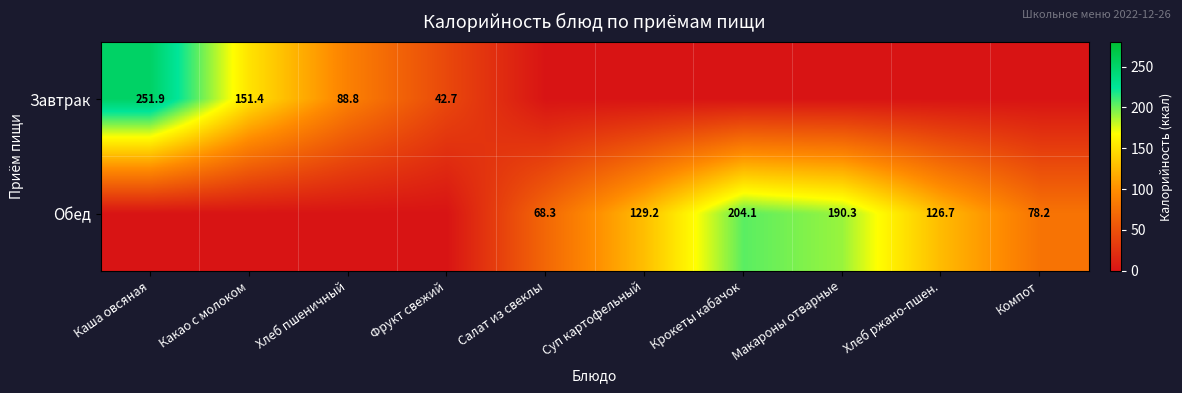

Is the value of Завтрак at Фрукт свежий greater than the value of Обед at Крокеты кабачок?

No